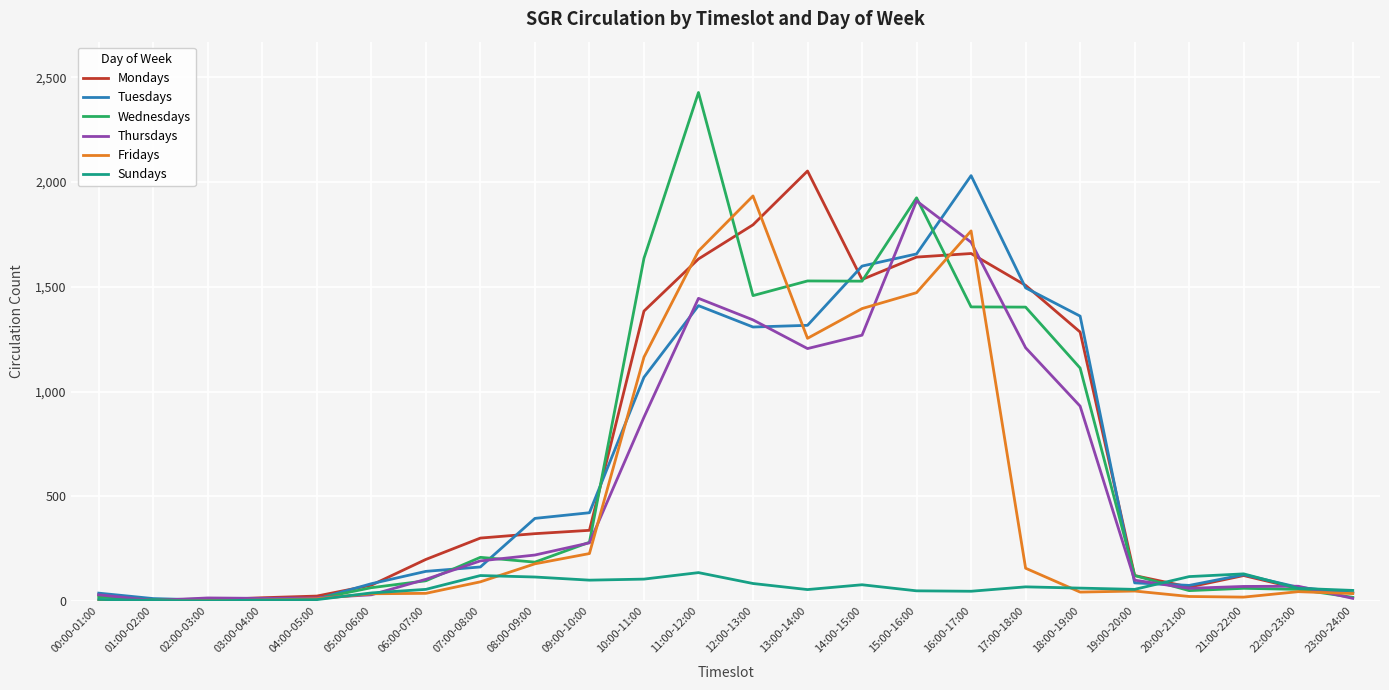

Is the value of Thursdays at 07:00-08:00 greater than the value of Sundays at 15:00-16:00?

Yes